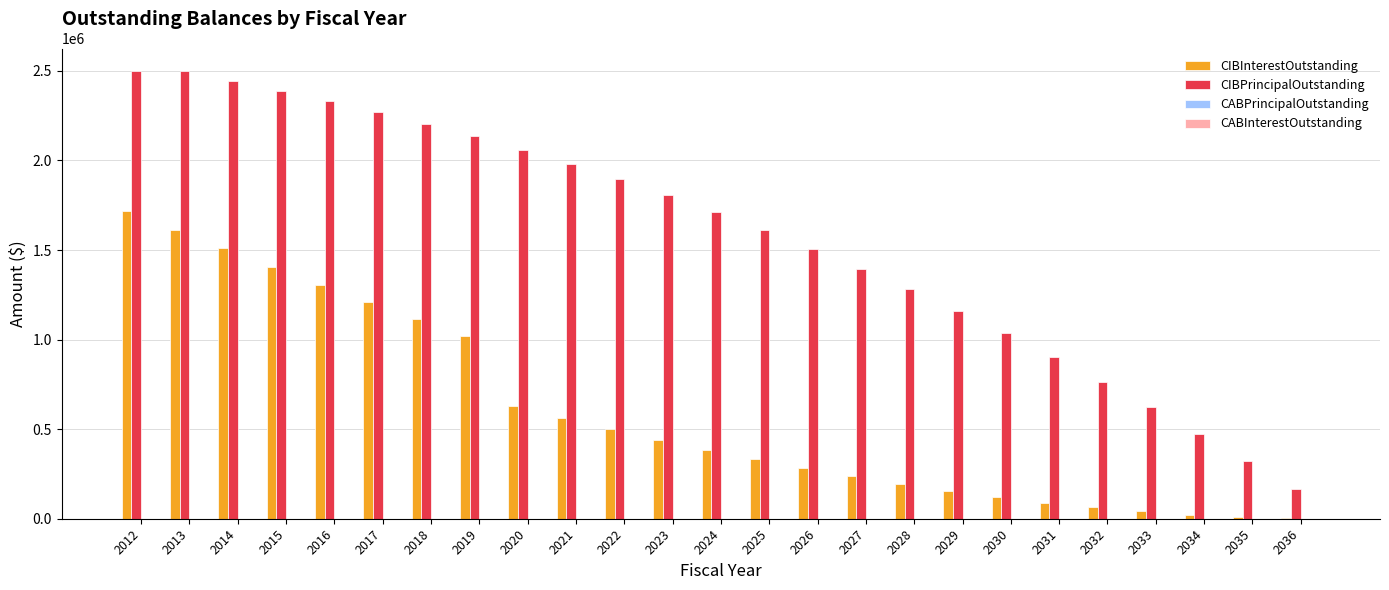

What is the maximum value shown in the chart?

2500000.0